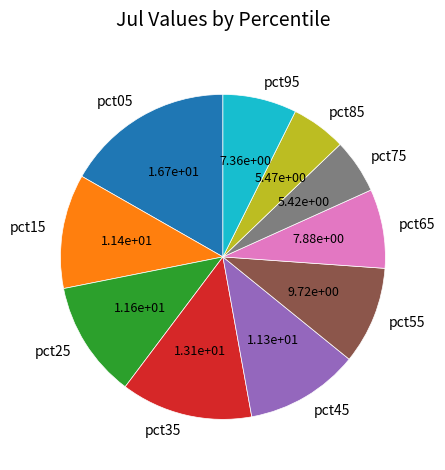

How many segments does this pie chart have?

10